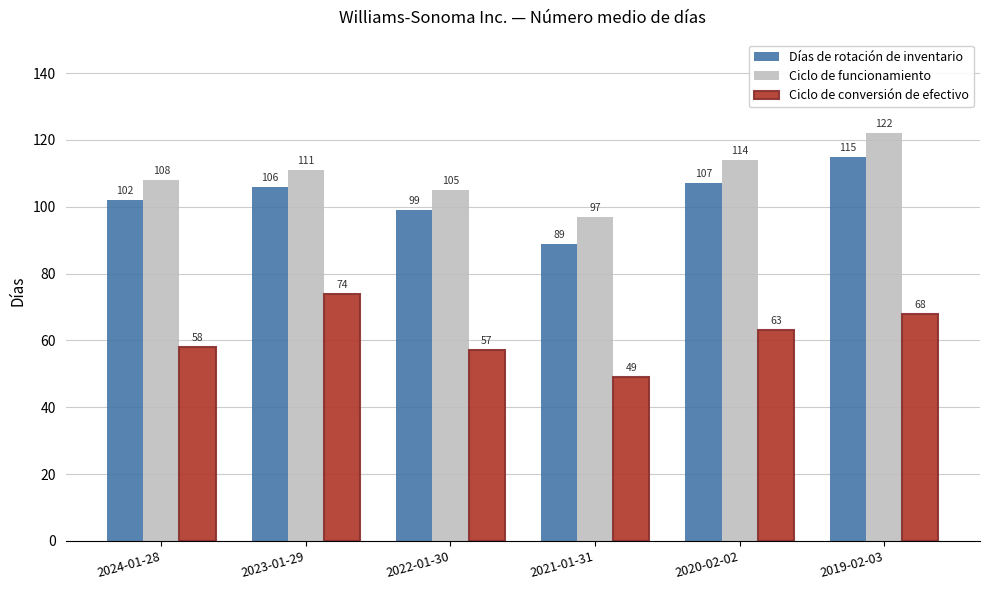

Rank the series at 2019-02-03 from lowest to highest value.

Ciclo de conversión de efectivo, Días de rotación de inventario, Ciclo de funcionamiento